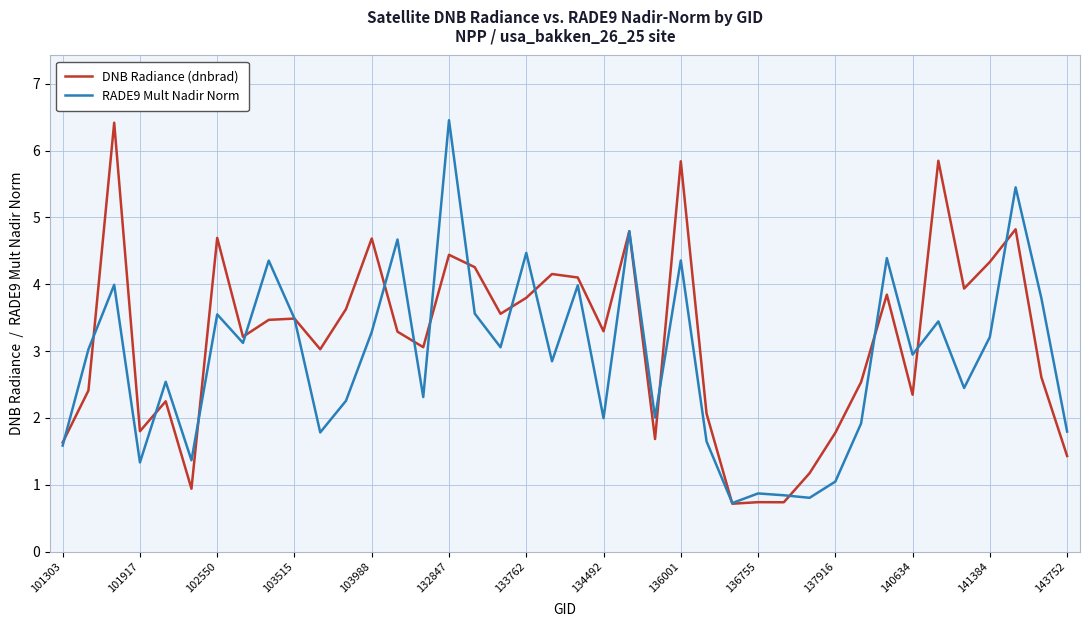

What are all the series names shown in the legend?

DNB Radiance (dnbrad), RADE9 Mult Nadir Norm